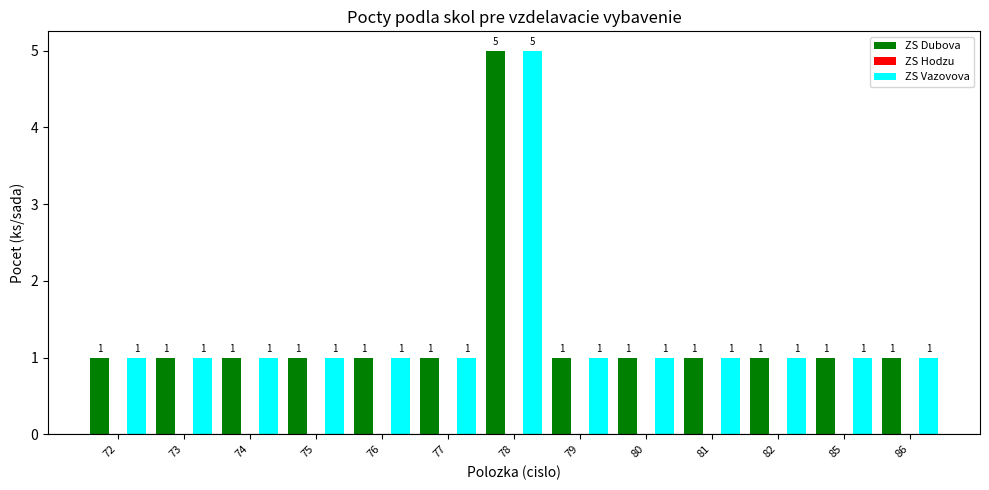

The value of ZS Dubova at 73 is 2. True or false?

False